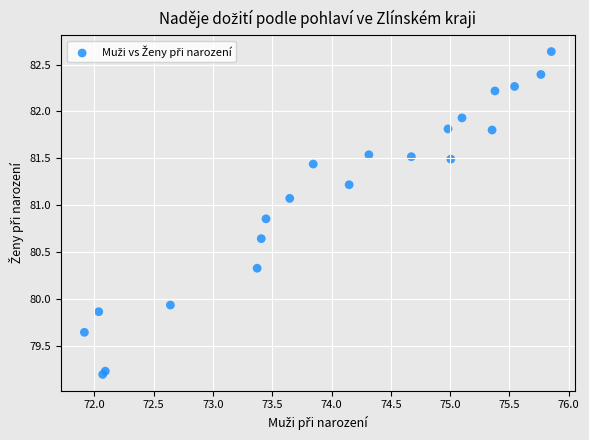

What Y value in the scatter plot is closest to 80?

79.9